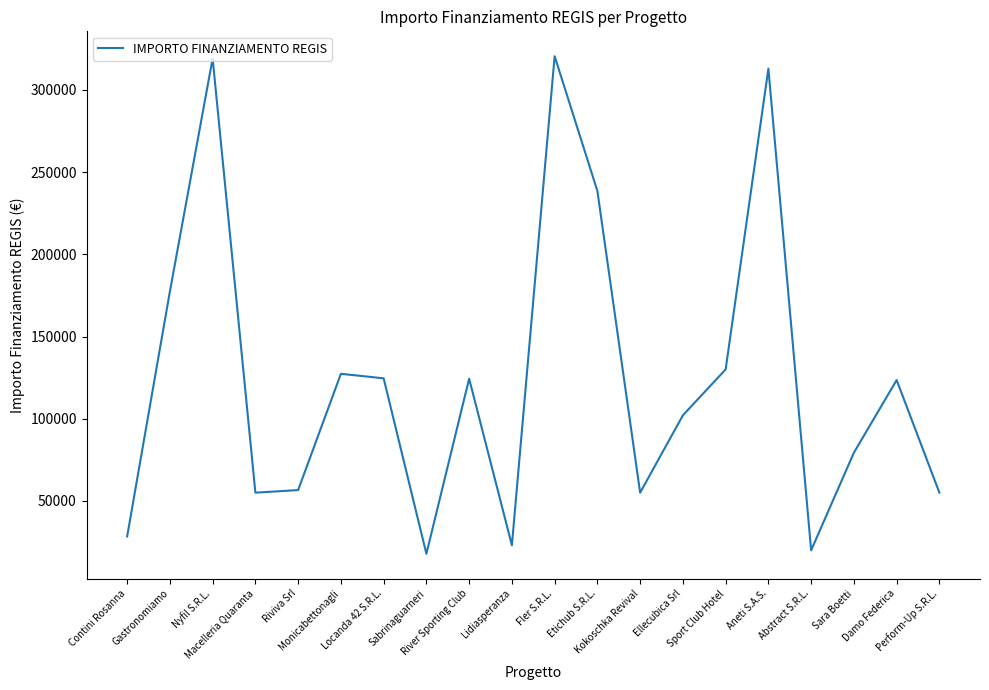

What is the smallest value displayed?

17800.0